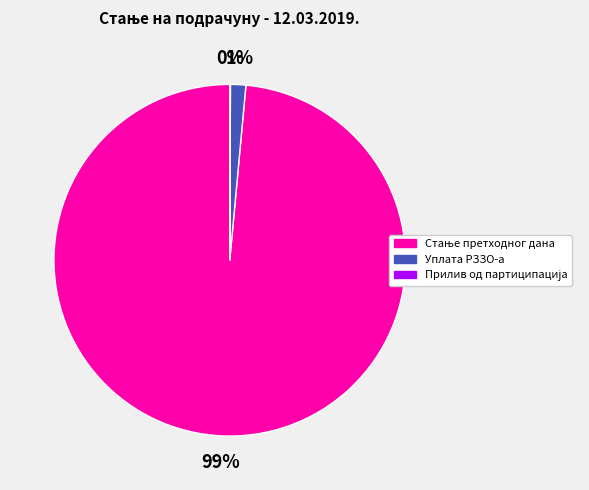

What percentage is the Уплата РЗЗО-а slice, to the nearest percent?

1%